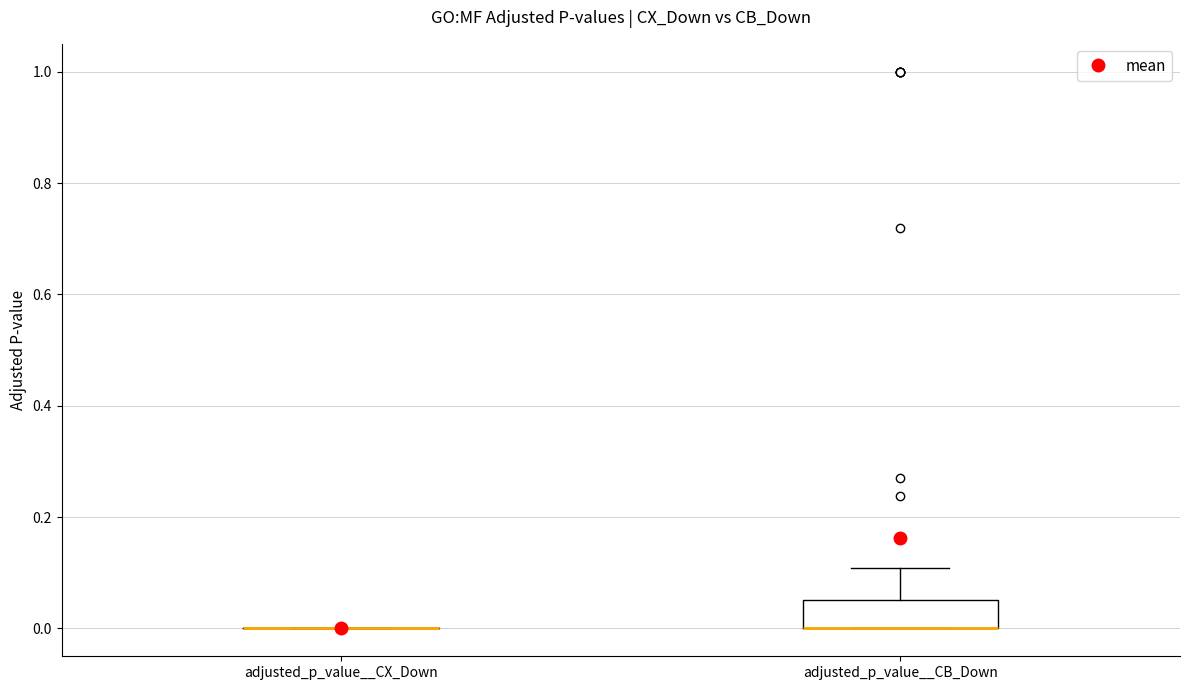

Where does the upper whisker of the box for adjusted_p_value__CB_Down end on the y-axis? The values are not printed on the chart, so give them approximately, as read against the axis.

0.10